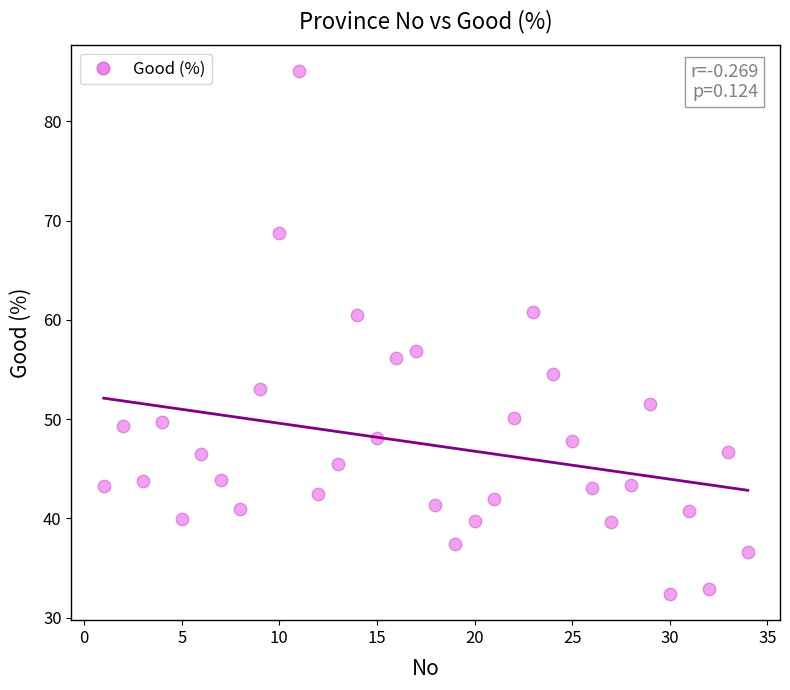

What is the range of Y values (max minus min)?

52.6